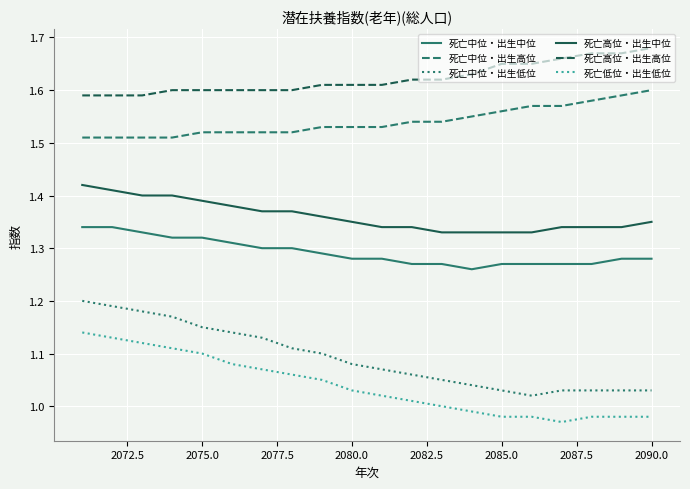

Which series has the largest total across all categories?

死亡高位・出生高位